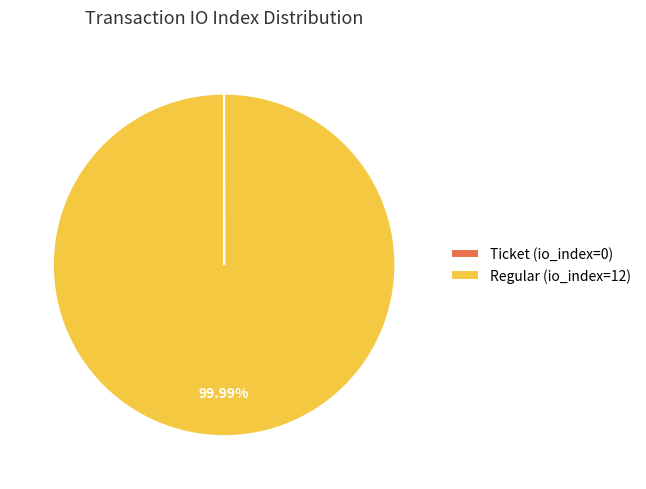

What is the largest slice in the pie chart?

Regular (io_index=12)